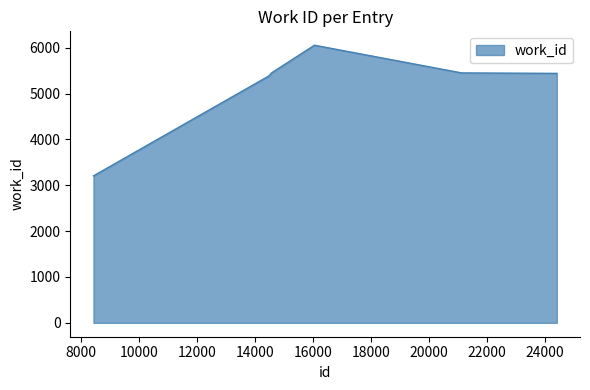

What is the minimum value shown in the chart?

3206